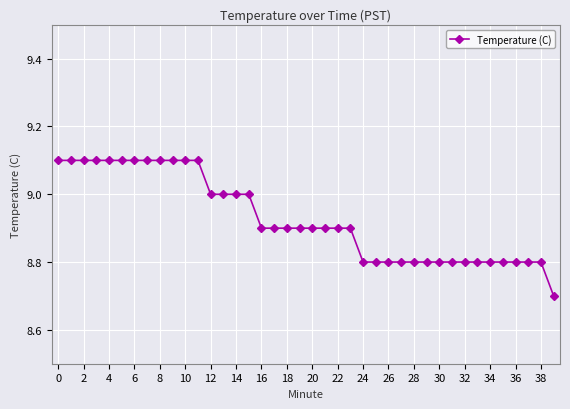

What is the value of the 6th point from the left?

9.1